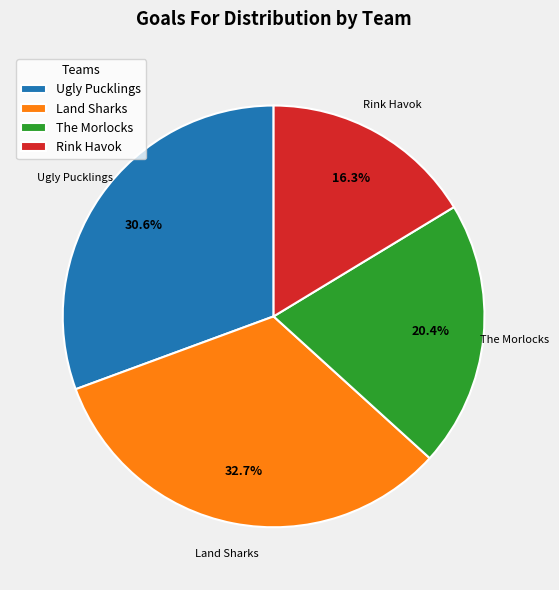

Approximately how many times larger is the value at Ugly Pucklings compared to Land Sharks?

0.9